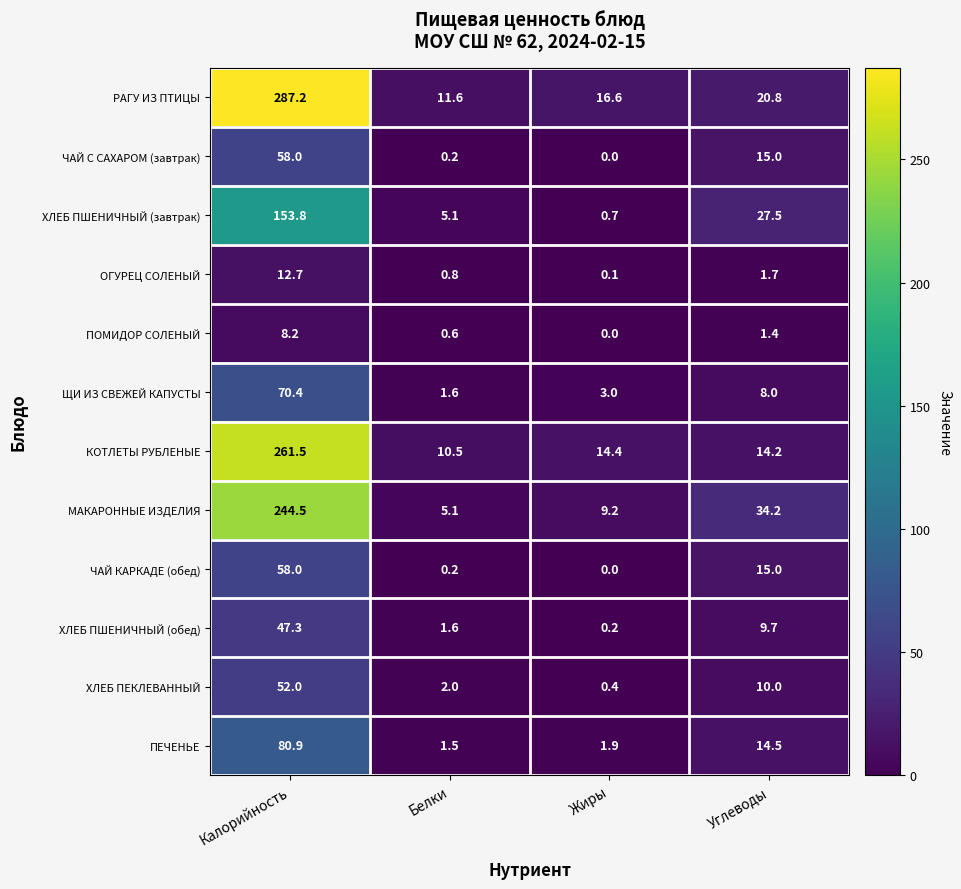

Rank the categories by ПОМИДОР СОЛЕНЫЙ value from lowest to highest.

Жиры, Белки, Углеводы, Калорийность